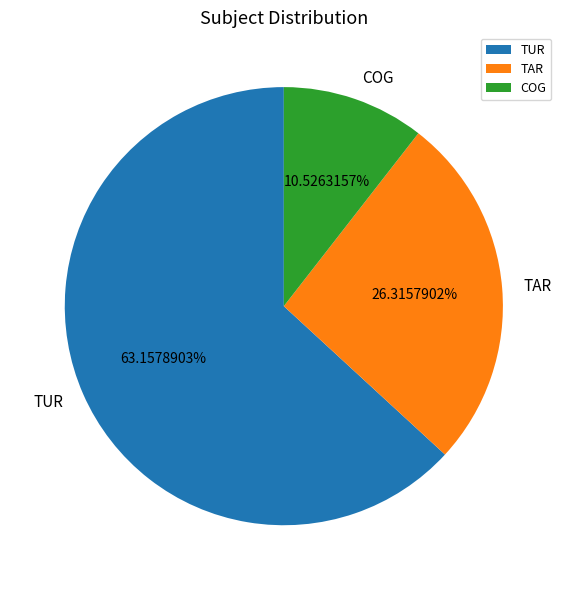

Which has a higher value, TAR or TUR?

TUR